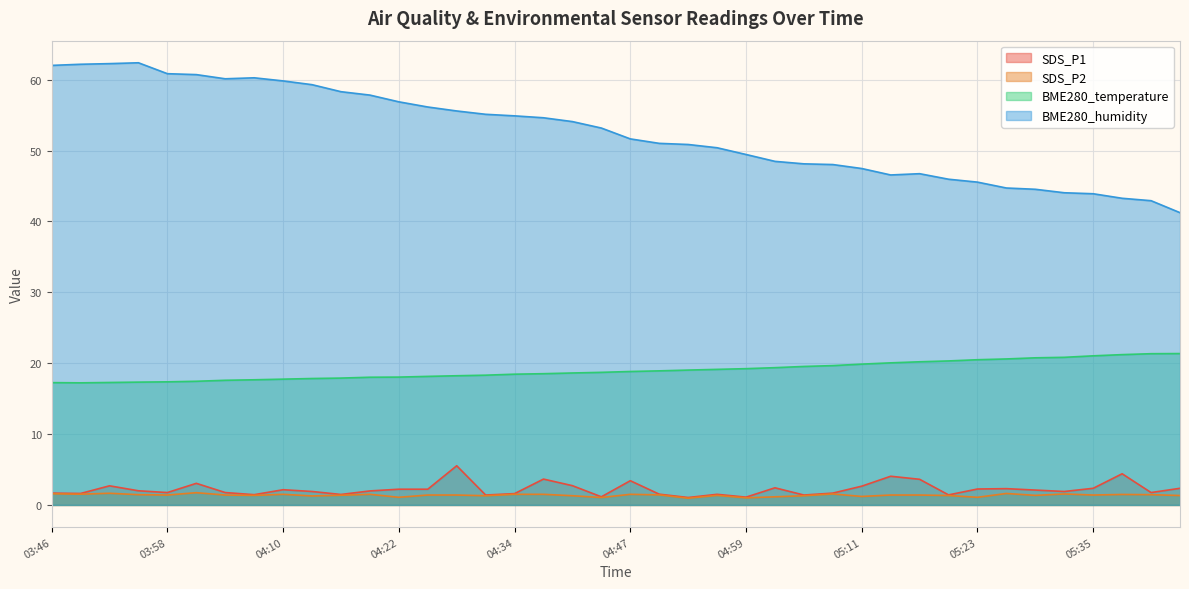

The BME280_temperature series shows 18.3 at 04:31. True or false?

True